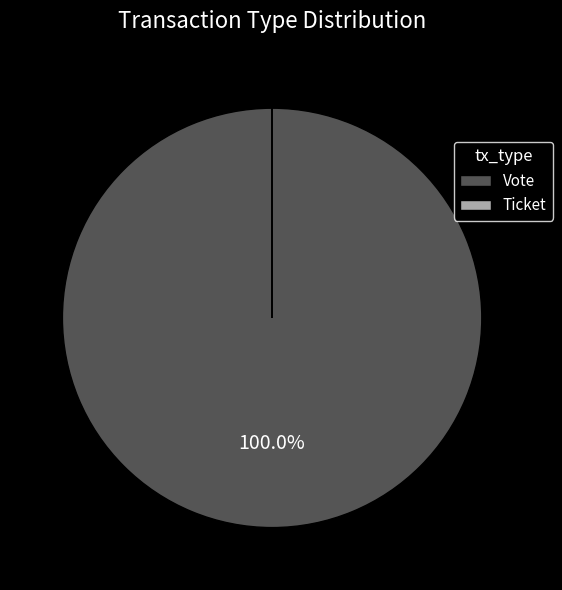

Is Vote the majority of the pie?

Yes